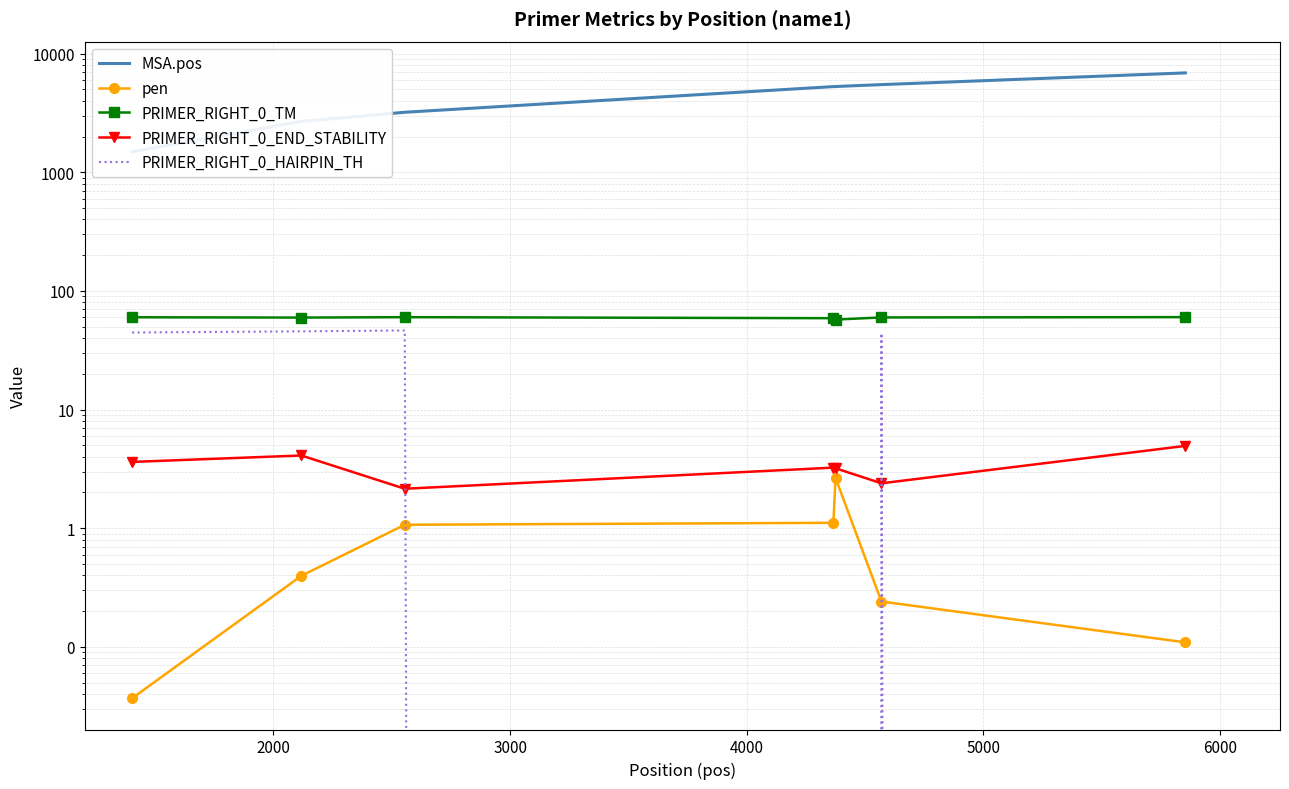

Is the value of pen at 1000 greater than the value of PRIMER_RIGHT_0_HAIRPIN_TH at 2000?

No